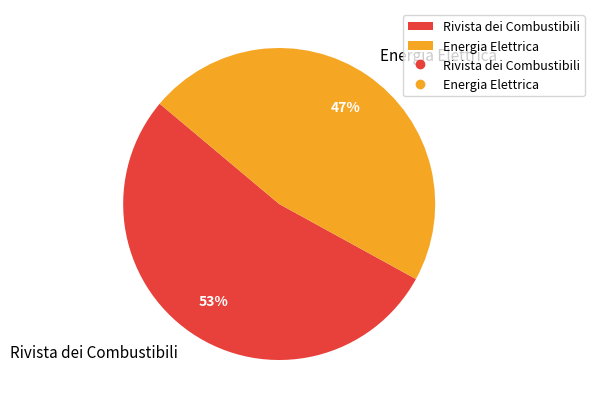

Combined, do Rivista dei Combustibili and Energia Elettrica account for over 50%?

Yes